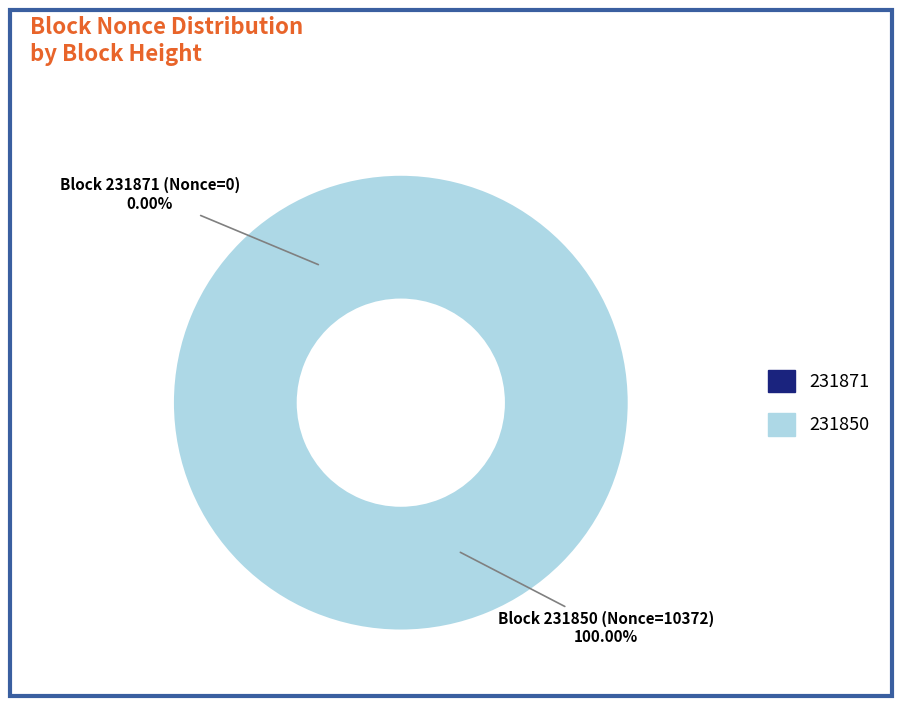

To the nearest percent, what is the average slice percentage?

50%